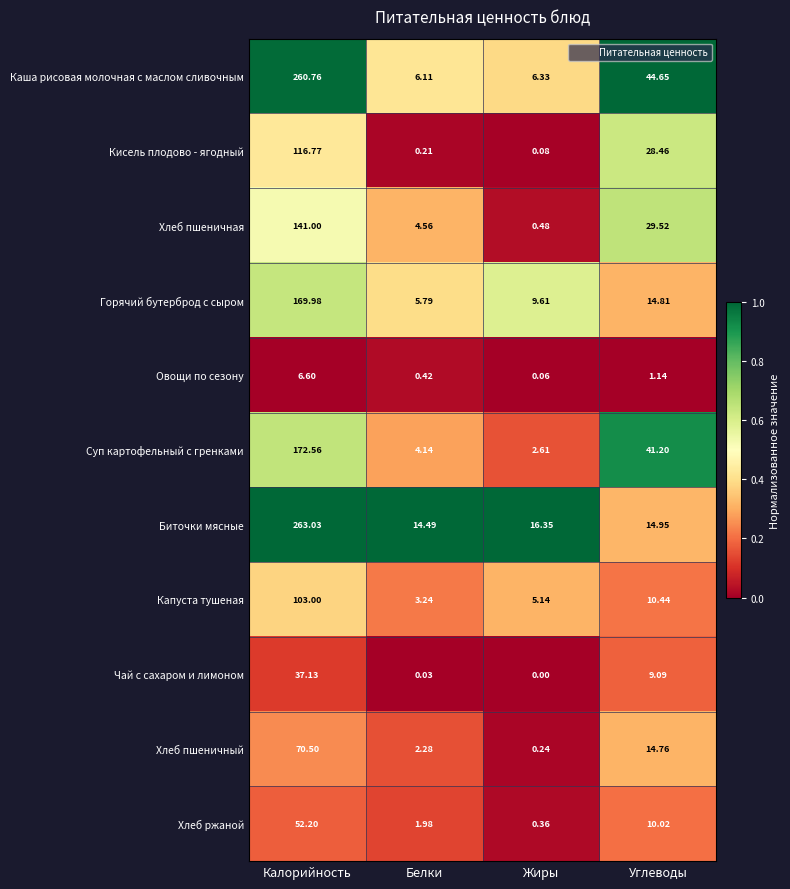

At which label is Хлеб ржаной closest to 26?

Углеводы